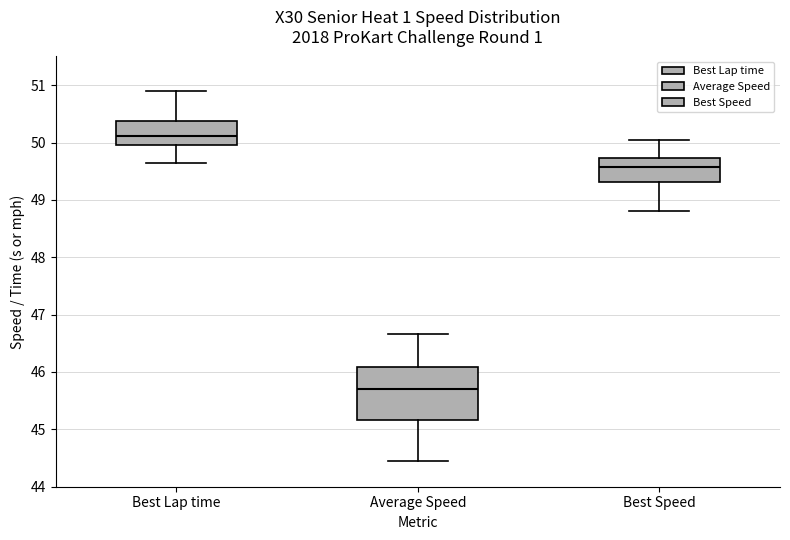

Reading left to right, transcribe this box plot: for each box, give where its median line is, the range the box spans, and where its two whiskers end, as read against the y-axis. The values are not printed on the chart, so give them approximately, as read against the axis.

Best Lap time: median 50.1, box 50.0 to 50.4, whiskers 49.6 to 50.9
Average Speed: median 45.7, box 45.2 to 46.1, whiskers 44.5 to 46.7
Best Speed: median 49.6, box 49.3 to 49.7, whiskers 48.8 to 50.0